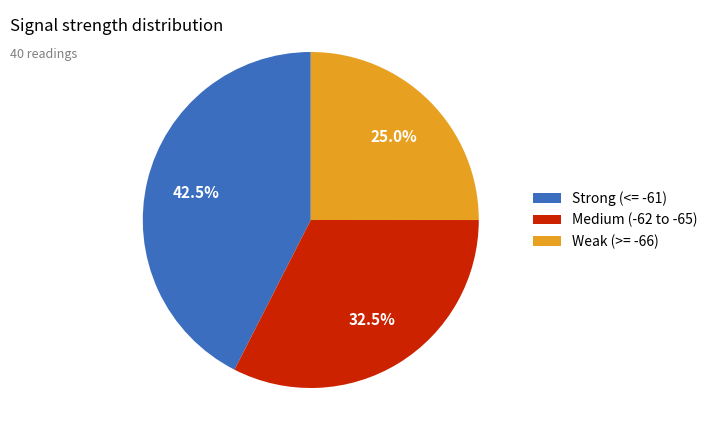

Count the number of slices in the pie.

3